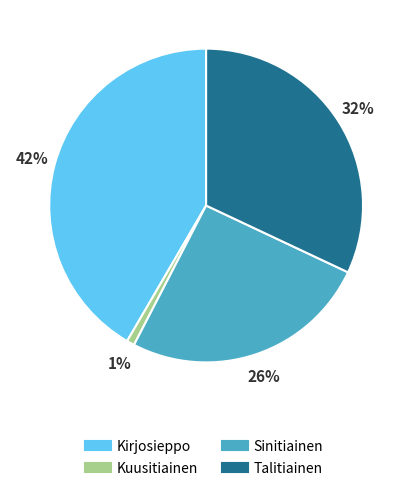

Rank the categories by value from lowest to highest.

Kuusitiainen, Sinitiainen, Talitiainen, Kirjosieppo